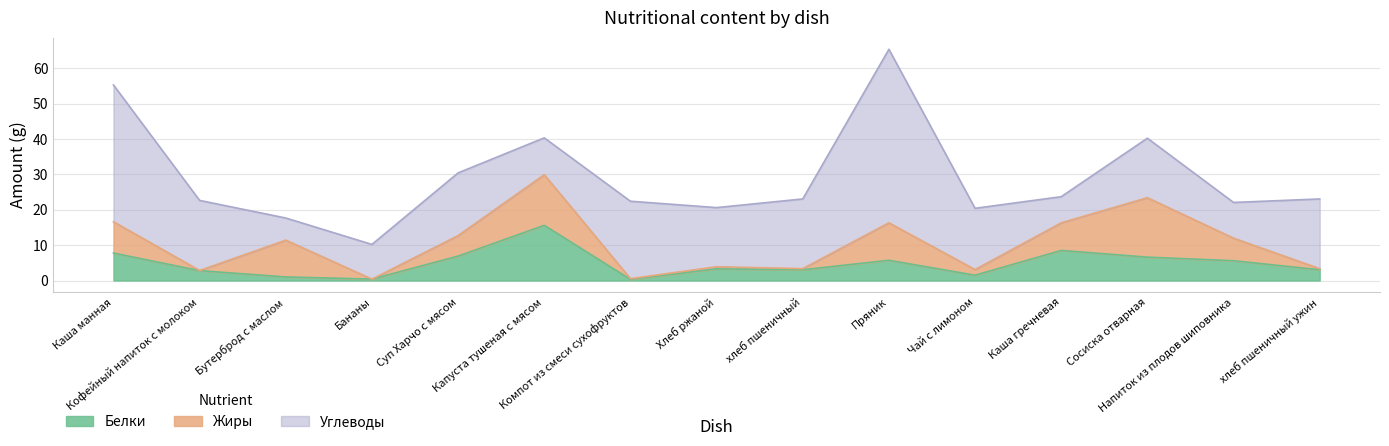

How many interior local valleys does the Углеводы series have?

5